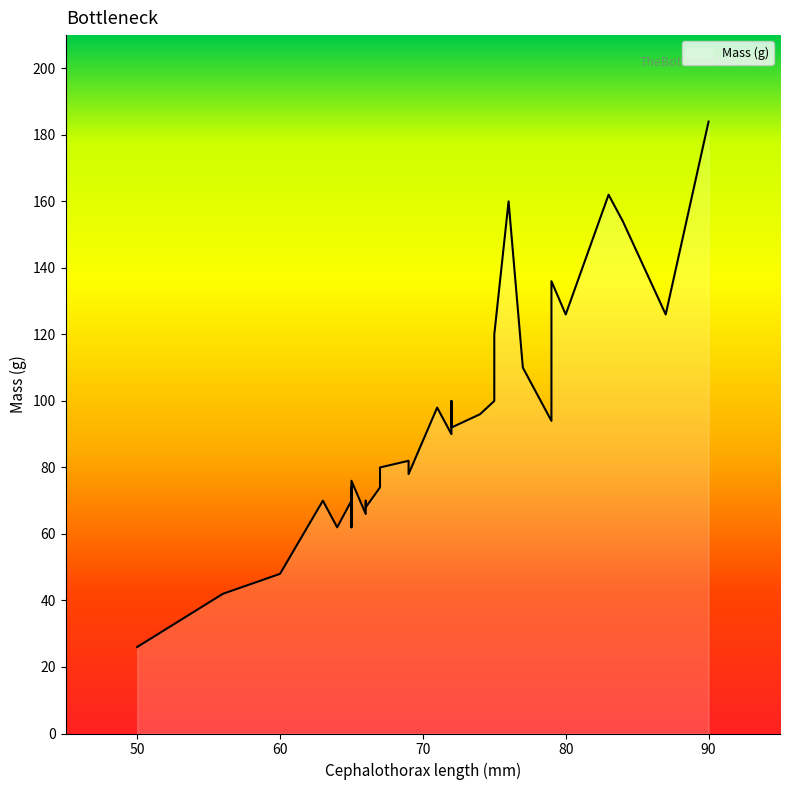

What is the difference between the values at 72 and 74?

4